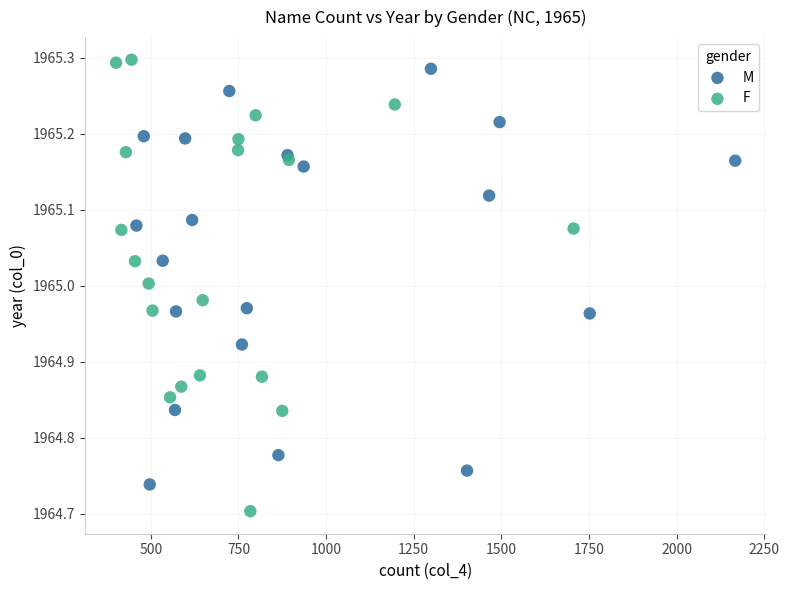

Which series has the largest Y range (max minus min)?

F